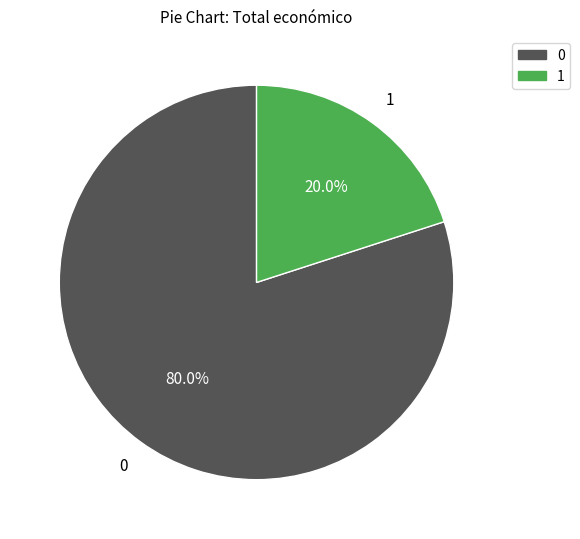

Is there a majority slice in this chart?

Yes